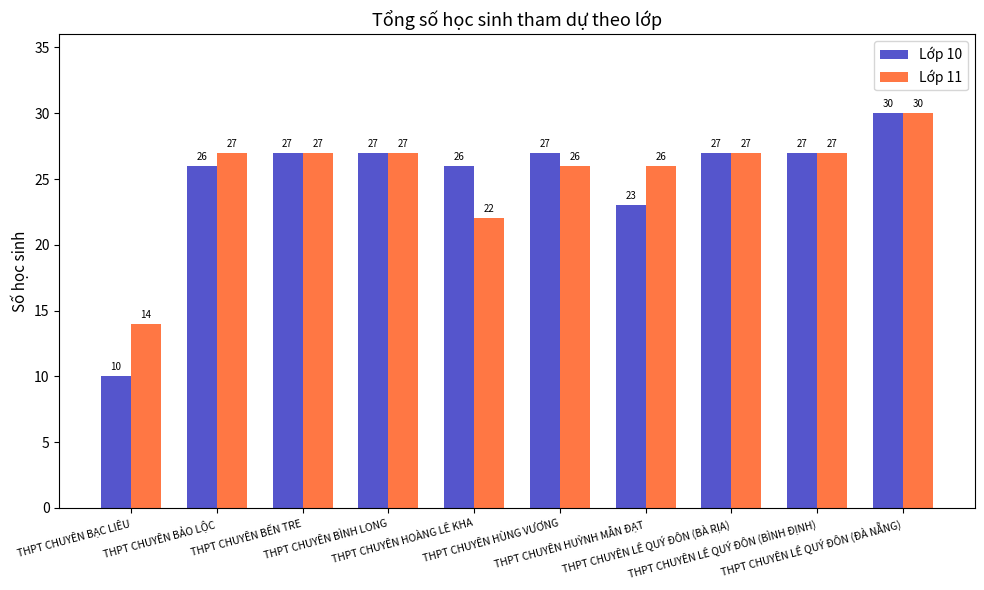

Rank the series by their average value, from lowest to highest.

Lớp 10, Lớp 11